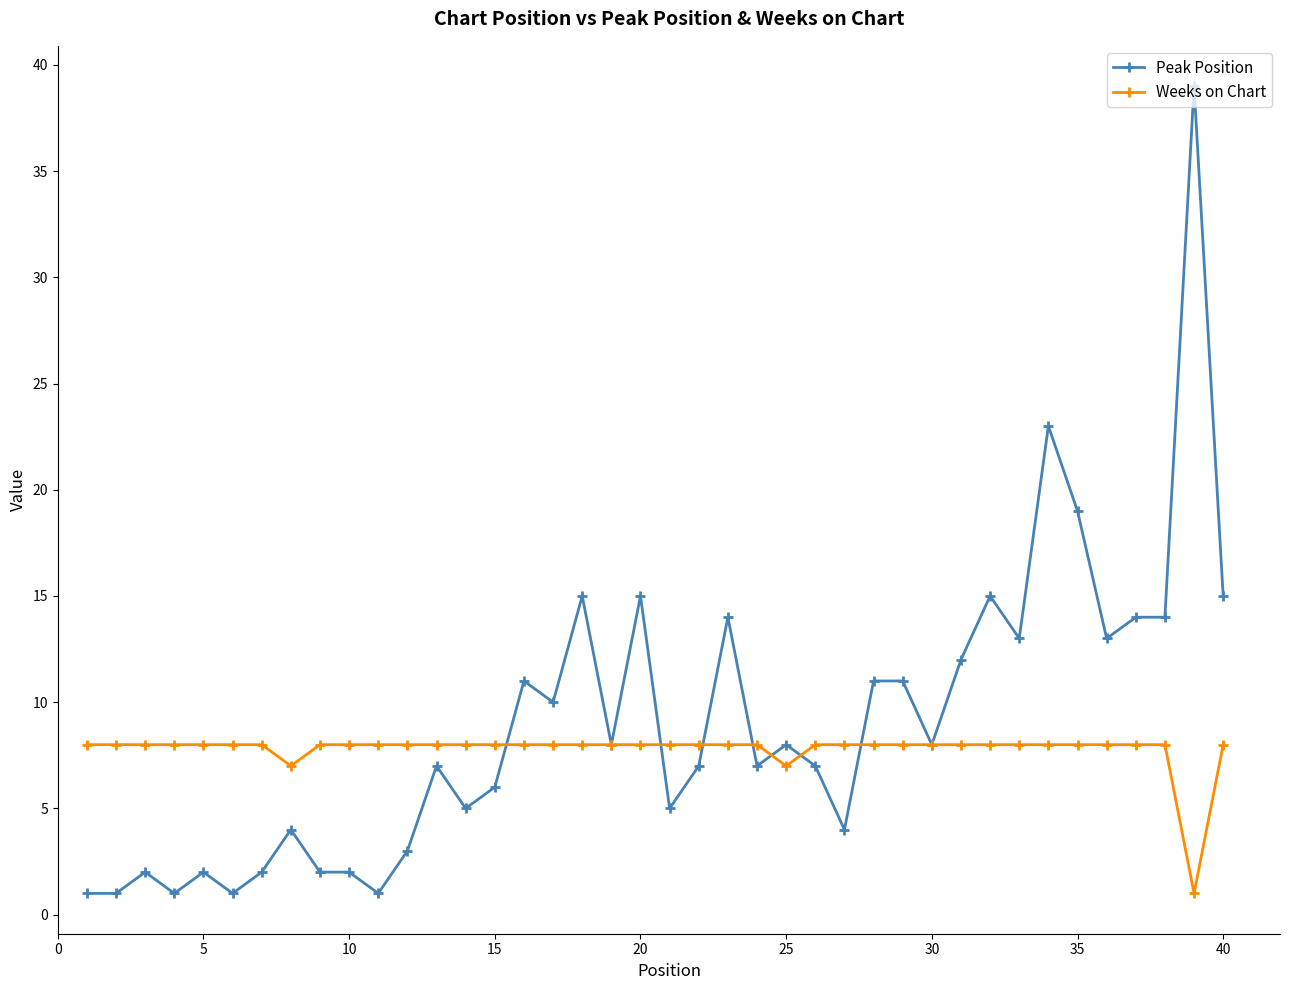

How many lines are shown in the chart?

2